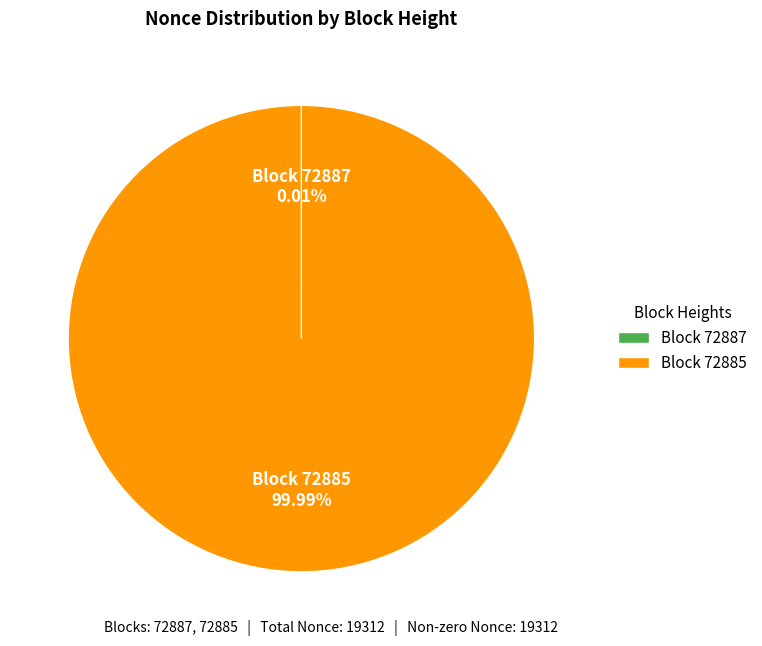

Does any single category account for the majority?

Yes